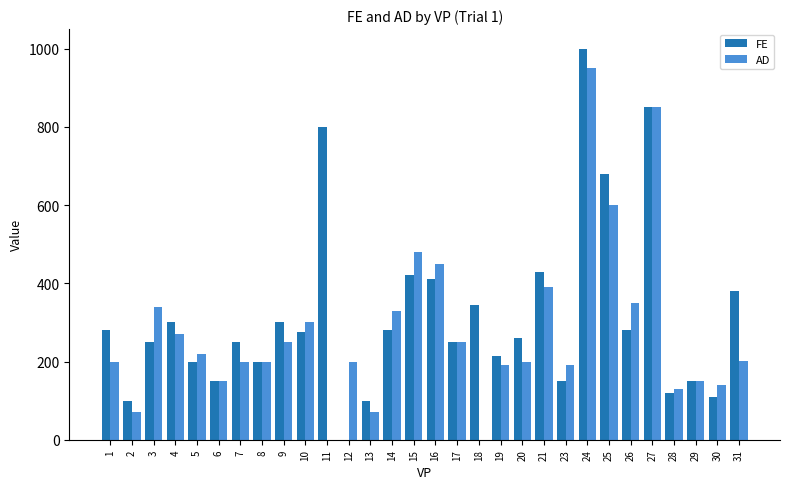

What is the sum of the AD values at 25 and 27?

1450